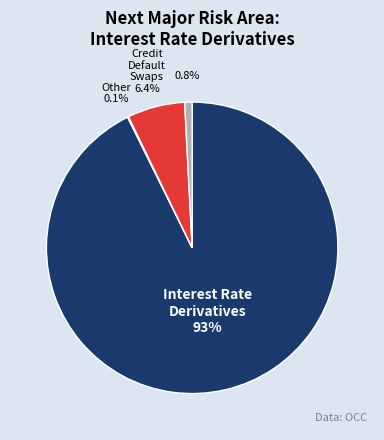

Does any single category account for the majority?

Yes